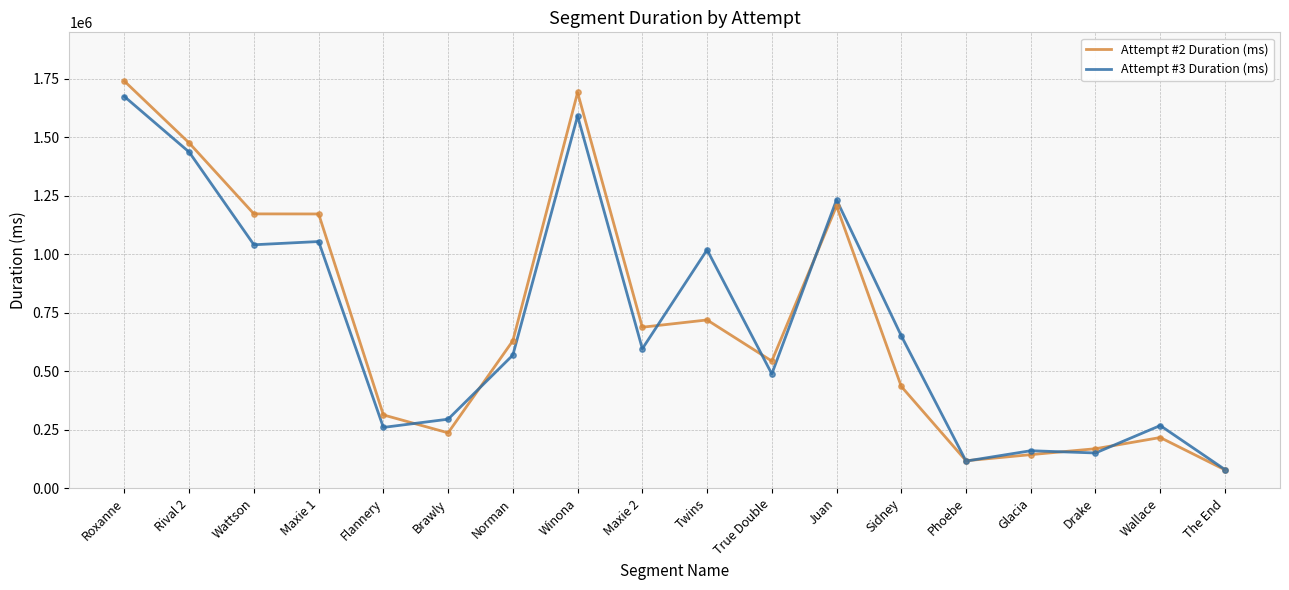

At which category is the sum across all series the highest?

Roxanne